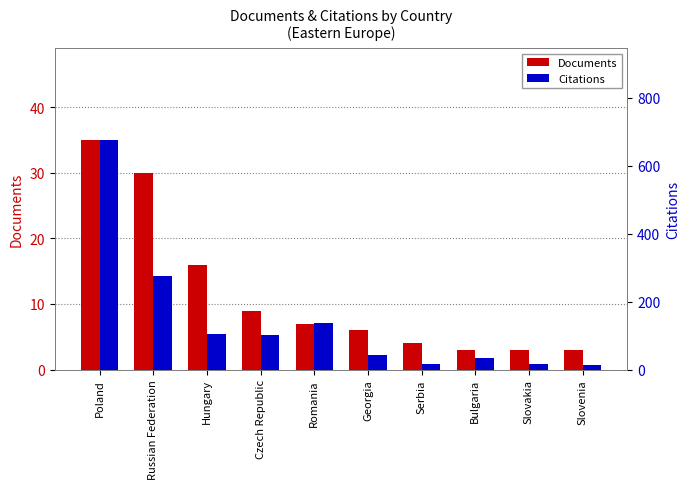

What is the sum of all Citations values?

1414